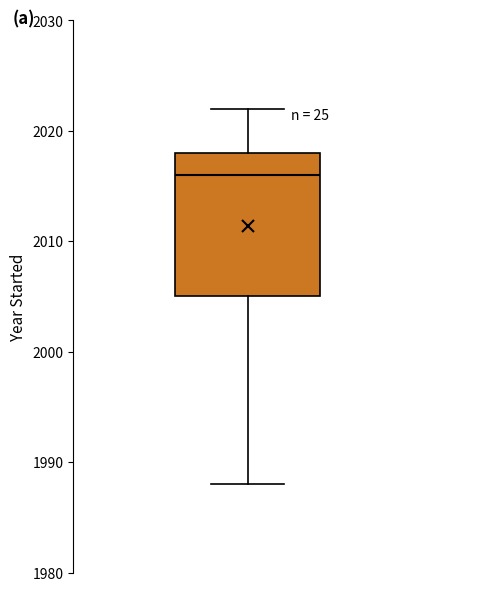

Transcribe this box plot: give where the median line is, the range the box spans, and where the two whiskers end, as read against the y-axis. The values are not printed on the chart, so give them approximately, as read against the axis.

median 2016, box 2005 to 2018, whiskers 1988 to 2022